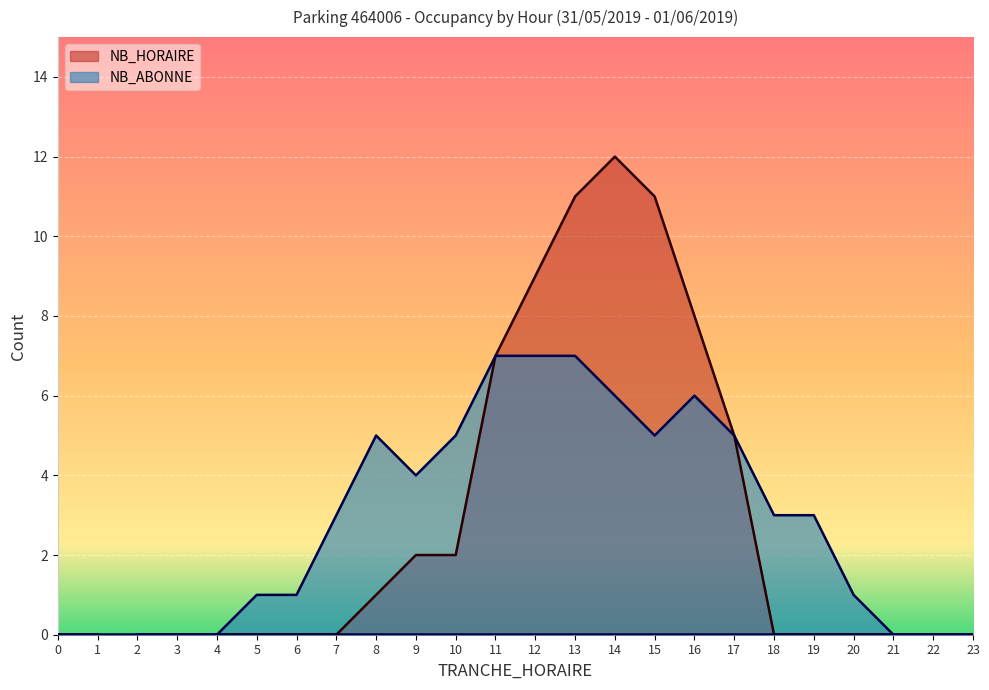

At which label is NB_ABONNE closest to 3?

7